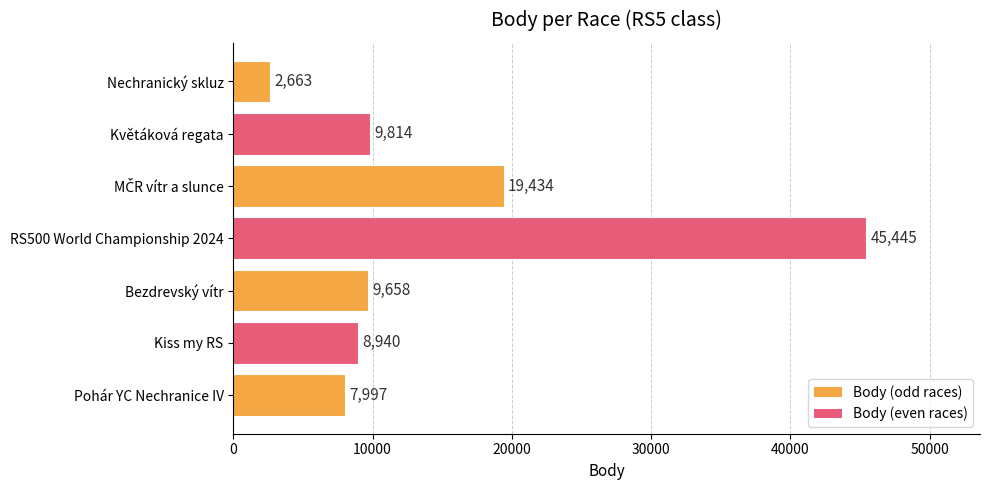

Approximately how many times larger is the value at Bezdrevský vítr compared to Kiss my RS?

1.1